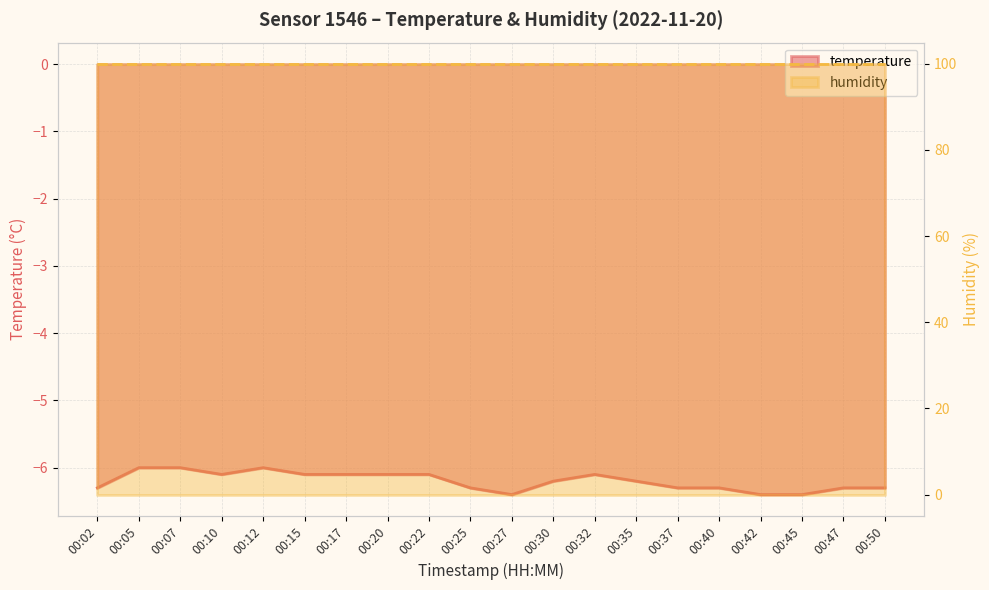

True or false: the data shows -6.3 at 00:37.

True